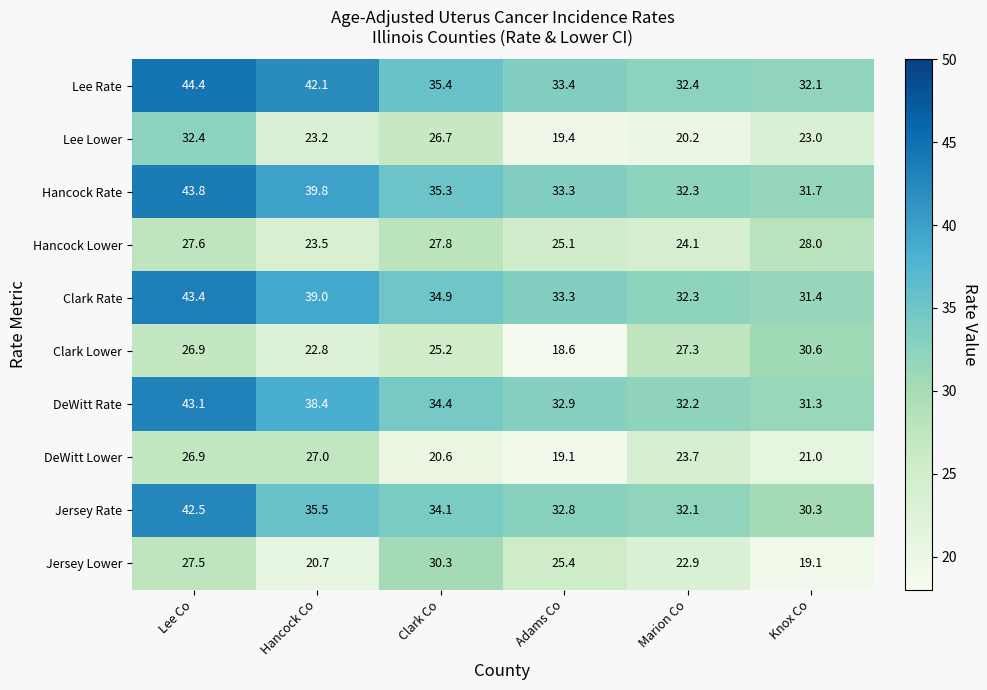

What is the difference between the maximum and minimum values in the DeWitt Rate series?

11.8